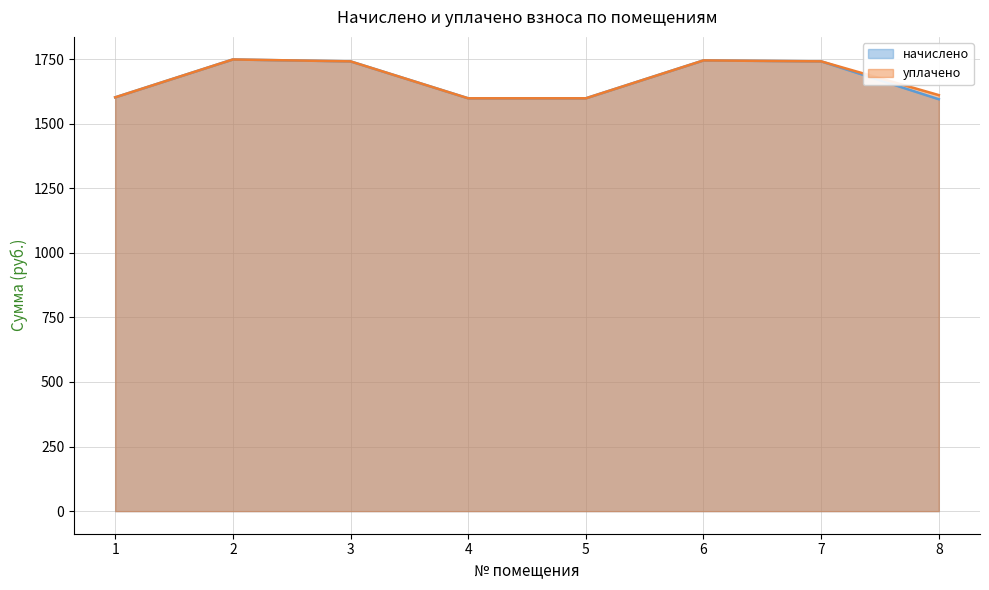

What is the difference between the maximum and minimum values in the начислено series?

154.0